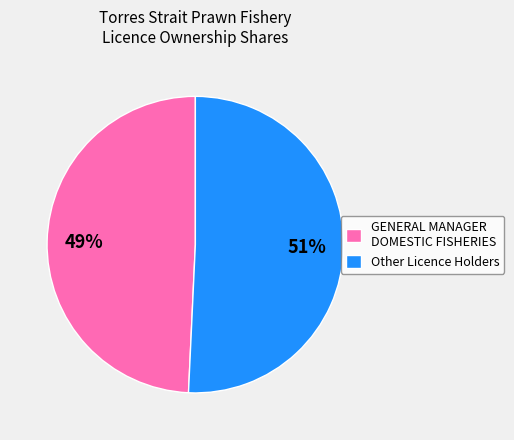

To the nearest percent, what is the average slice percentage?

50%